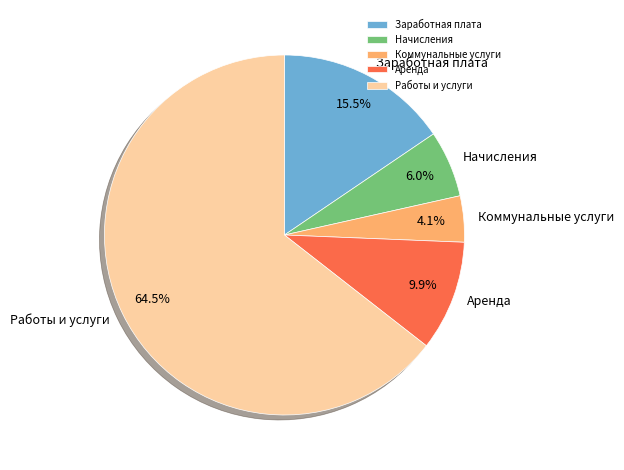

Combined, do Работы и услуги and Начисления account for over 50%?

Yes